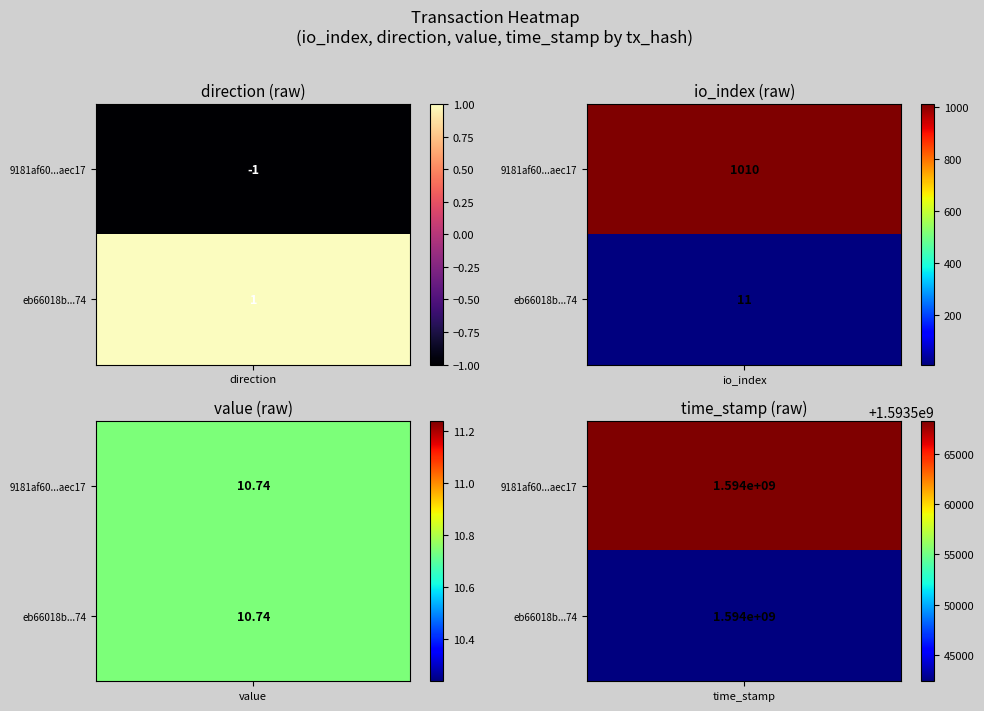

Reading left to right, extract all data points from this chart.

9181af60778ca14239bad533406fad3885aec17: direction=-1.0	io_index=1010.0	value=10.7	time_stamp=1593568327.0
eb66018bc975c164b661952597afae7e59efa74: direction=1.0	io_index=11.0	value=10.7	time_stamp=1593542353.0